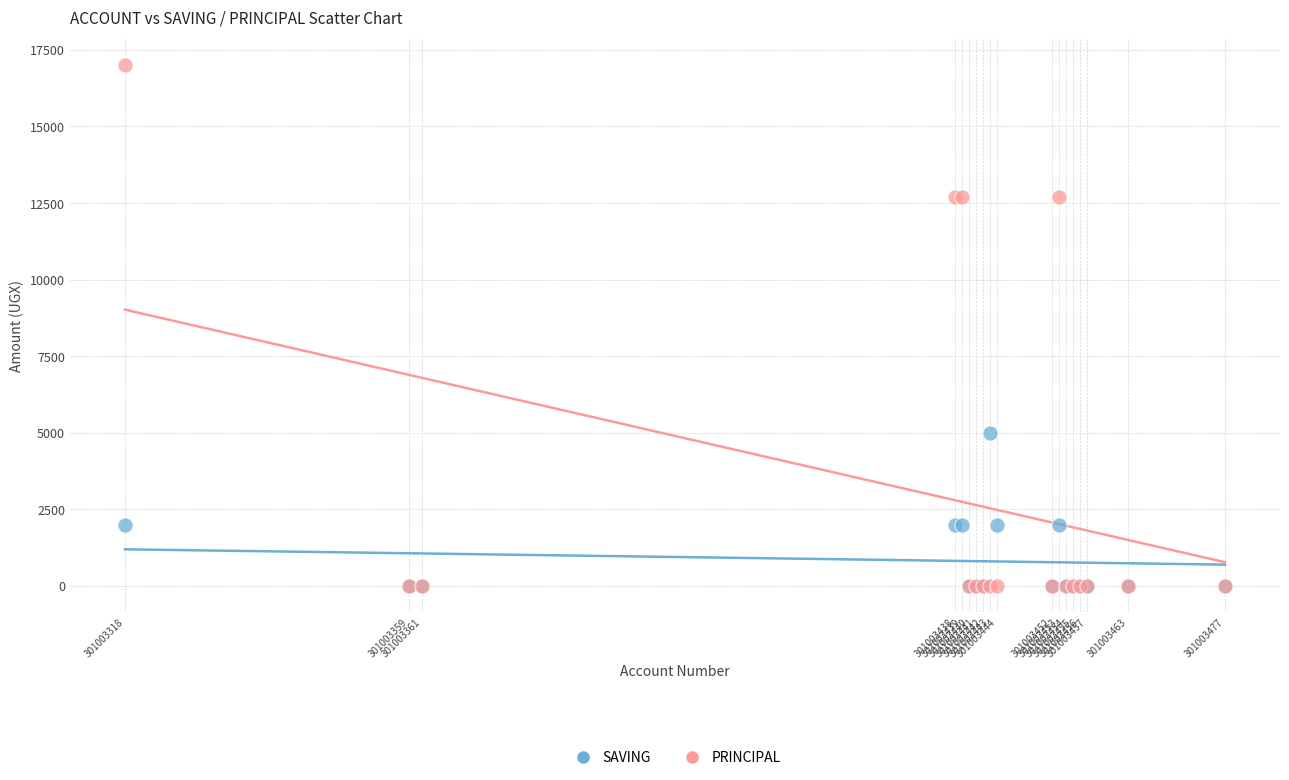

Which series has the largest Y range (max minus min)?

PRINCIPAL